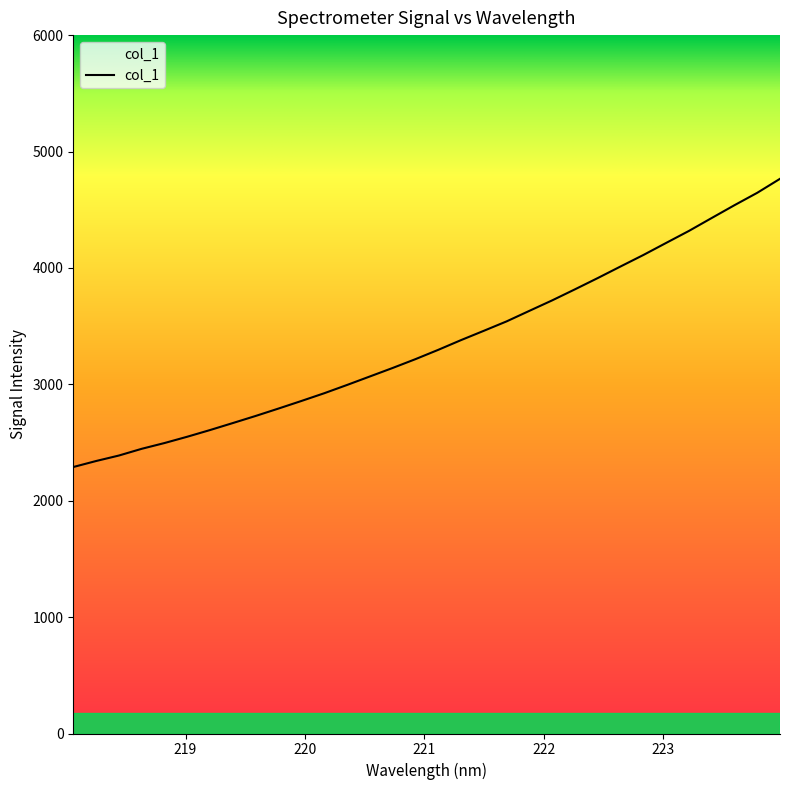

Does the chart display data point markers on the line(s)?

No